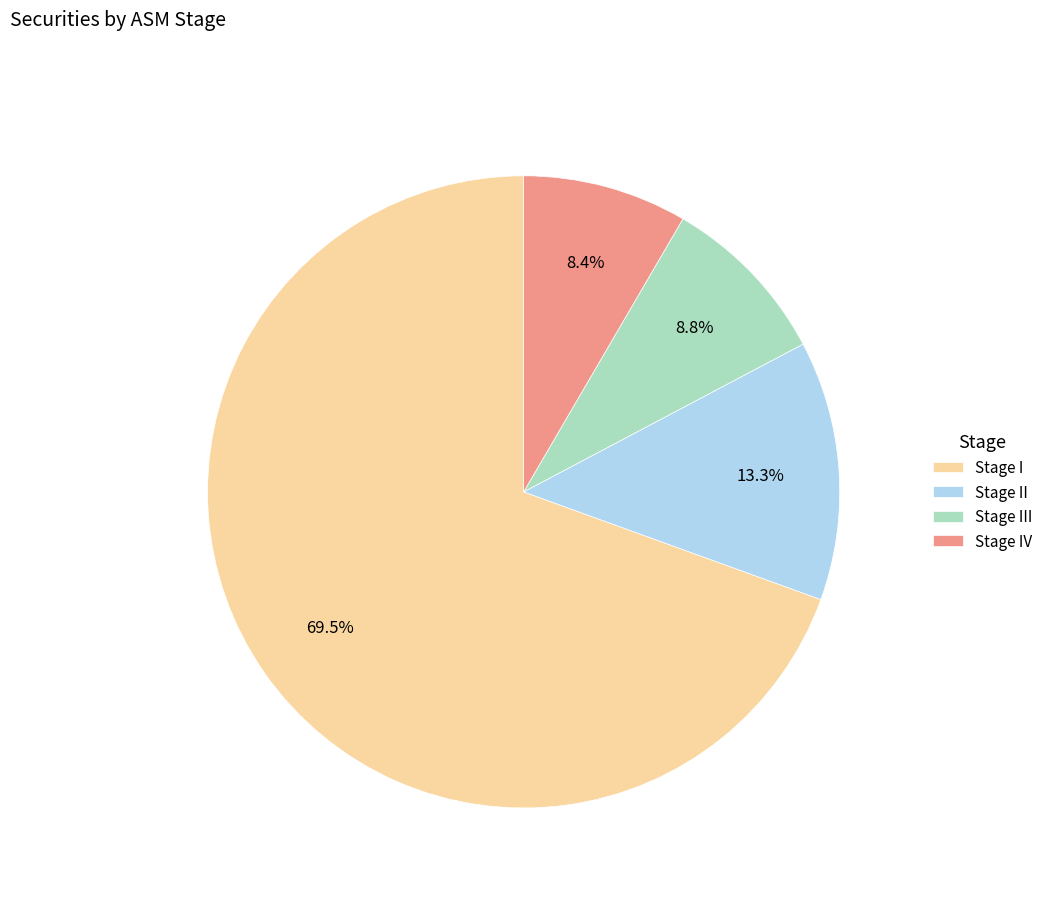

To the nearest percent, what is the average slice percentage?

25%